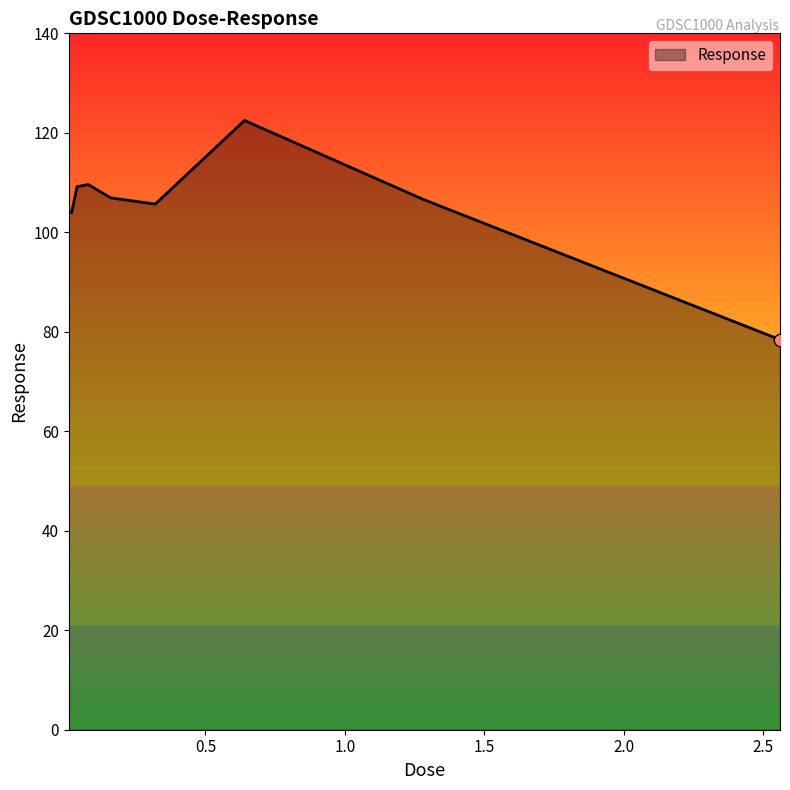

What is the greatest value displayed?

122.5